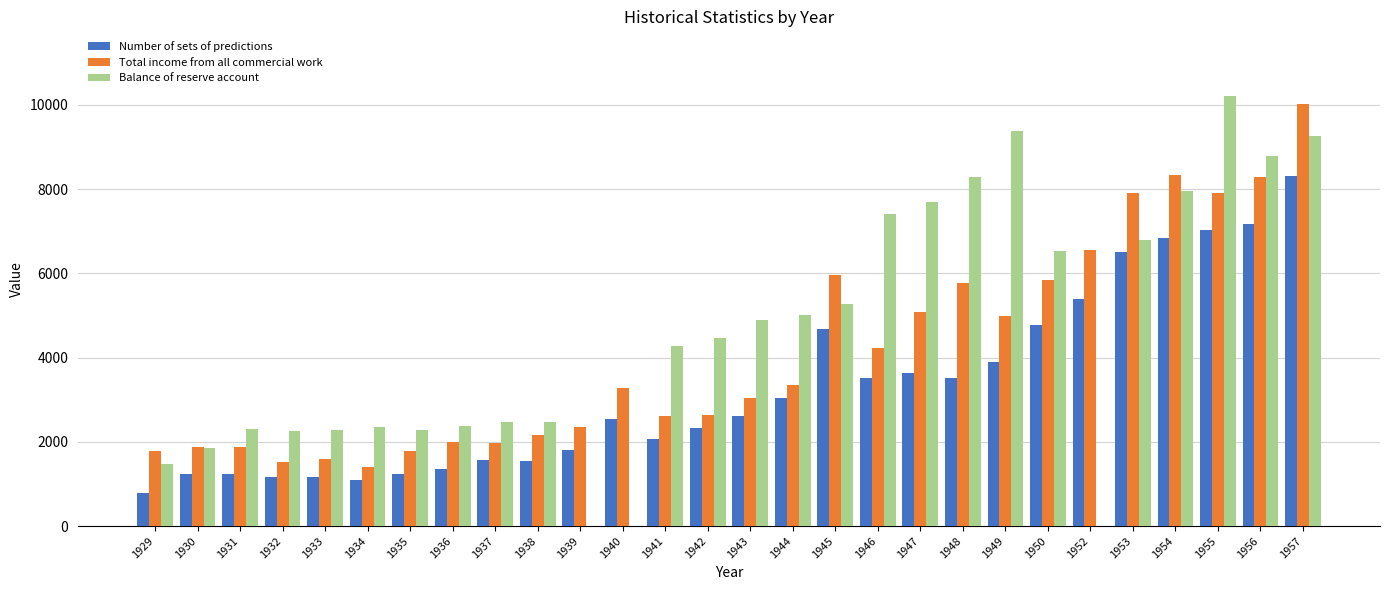

How many groups of bars are there?

28